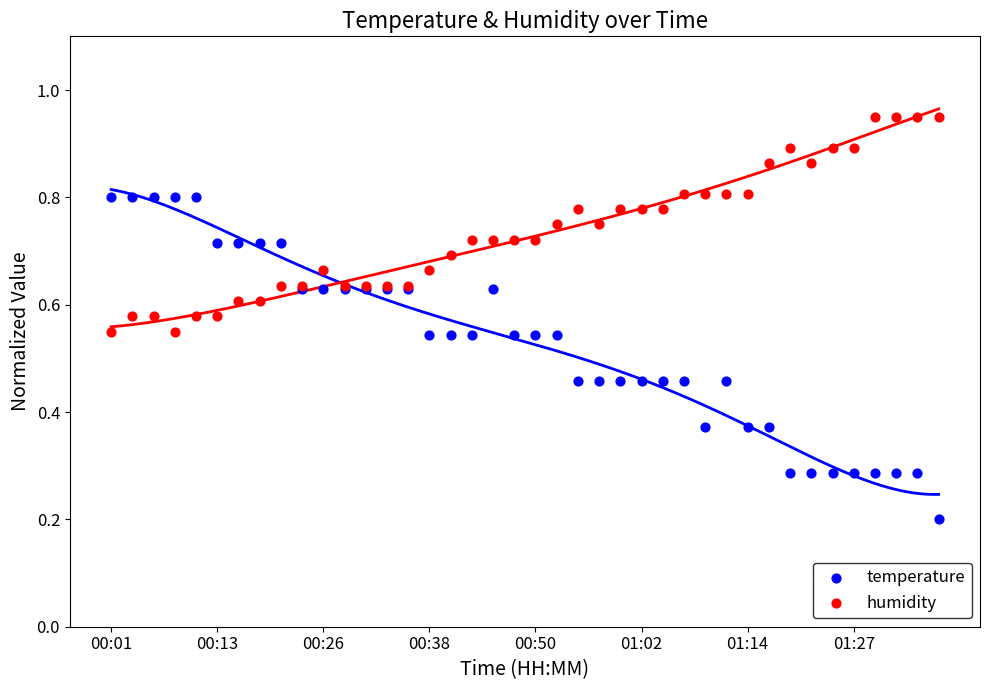

Which series reaches the minimum Y coordinate?

temperature